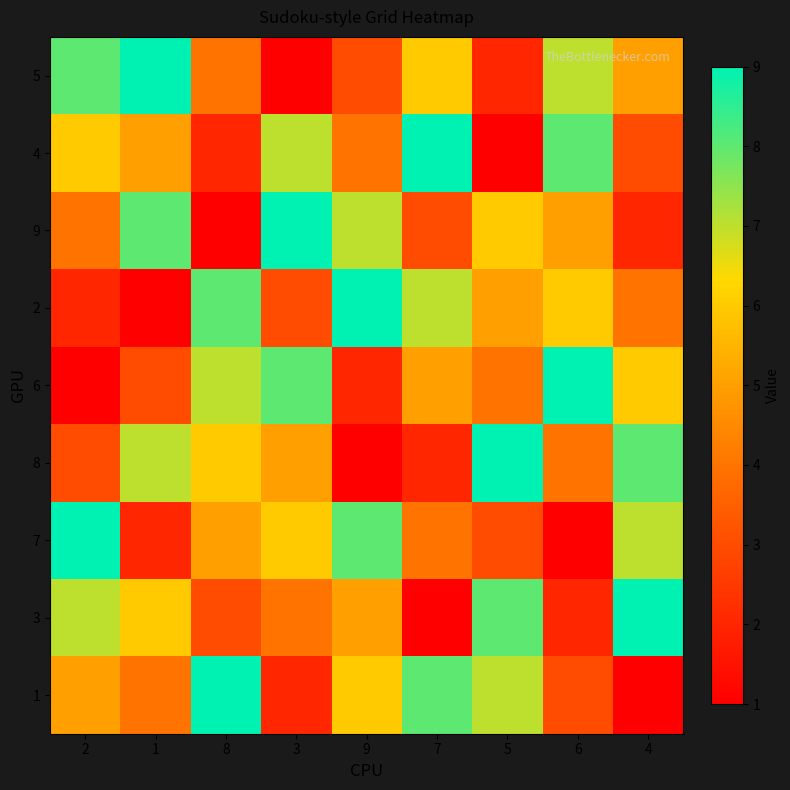

What is the minimum value shown in the chart?

1